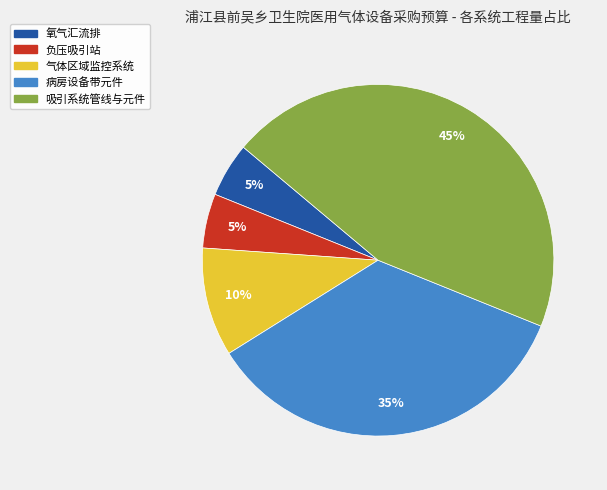

Is the sum of 吸引系统管线与元件 and 气体区域监控系统 greater than half?

Yes